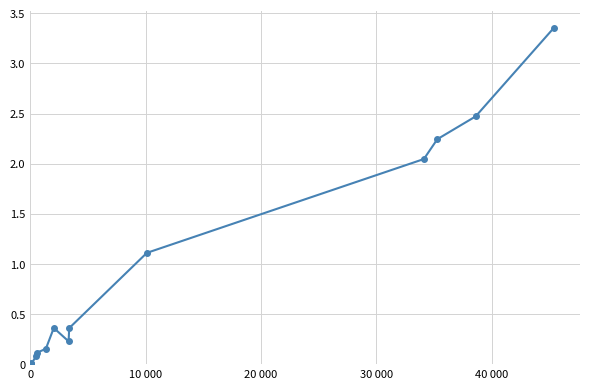

Is this an area chart (filled region under the line)?

No